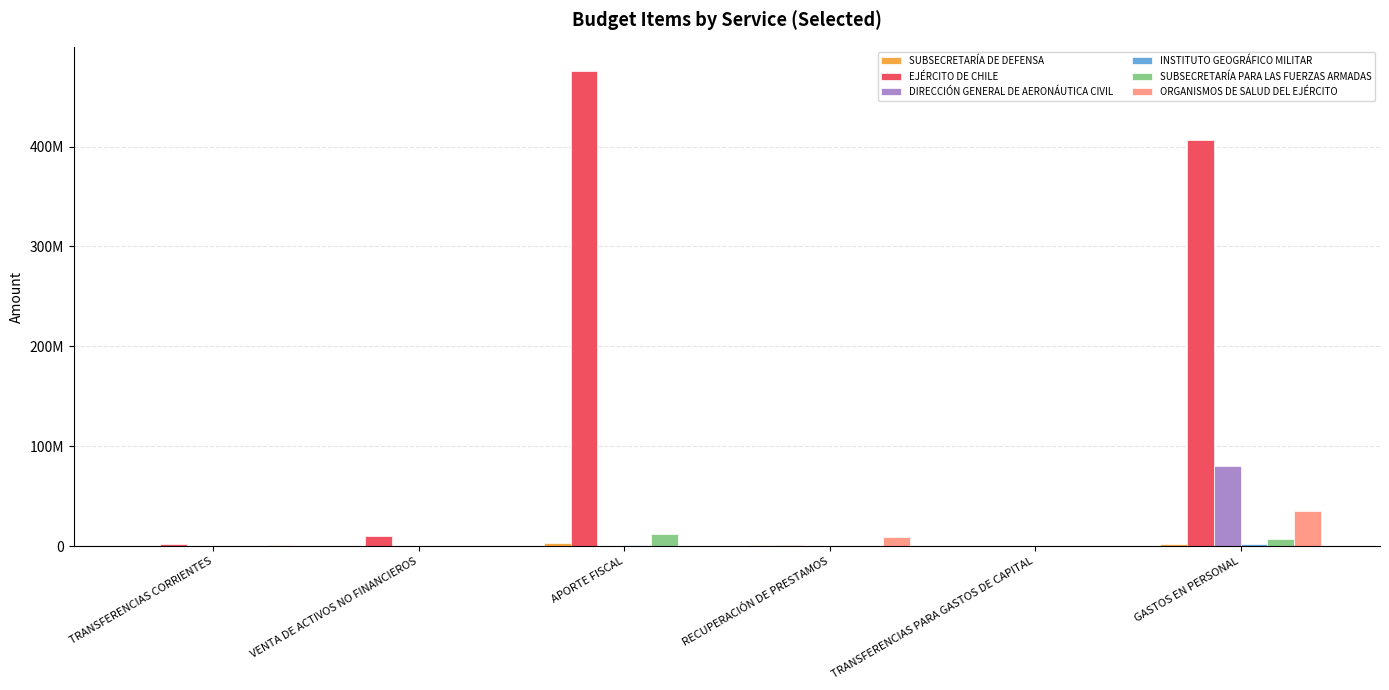

Read the ORGANISMOS DE SALUD DEL EJÉRCITO value at GASTOS EN PERSONAL.

35362452